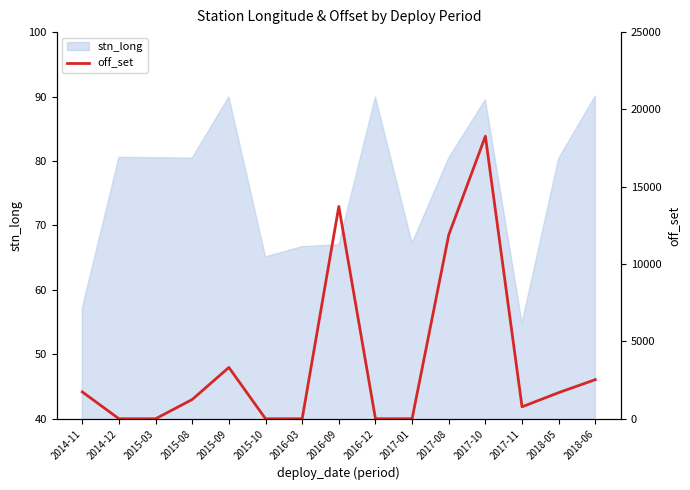

How many values exceed 1245?

8